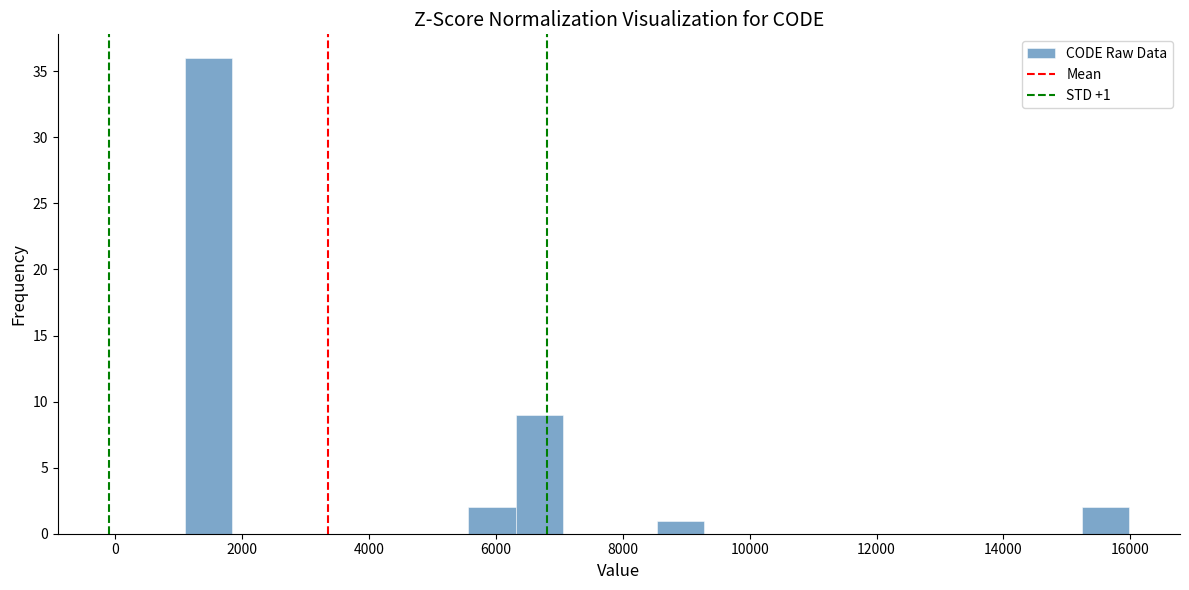

Around what value on the x-axis is the tallest bar? Give the approximate position of its centre, as read against the axis.

1400